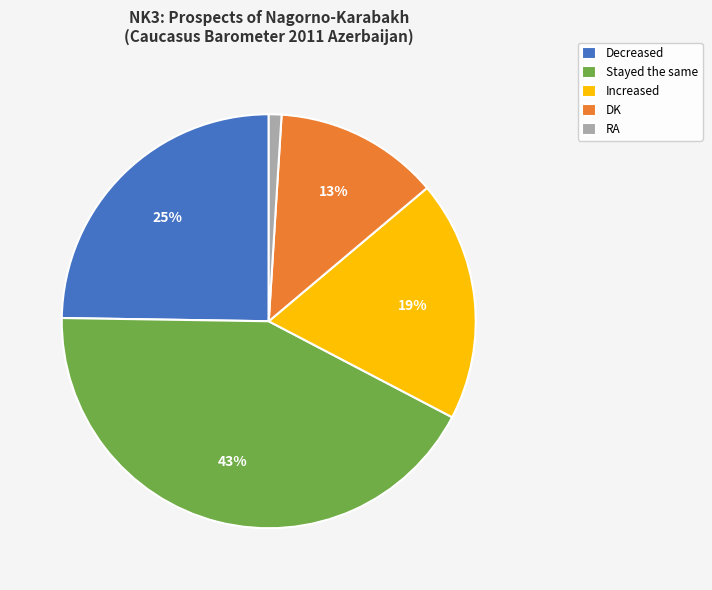

What is the largest slice in the pie chart?

Stayed the same